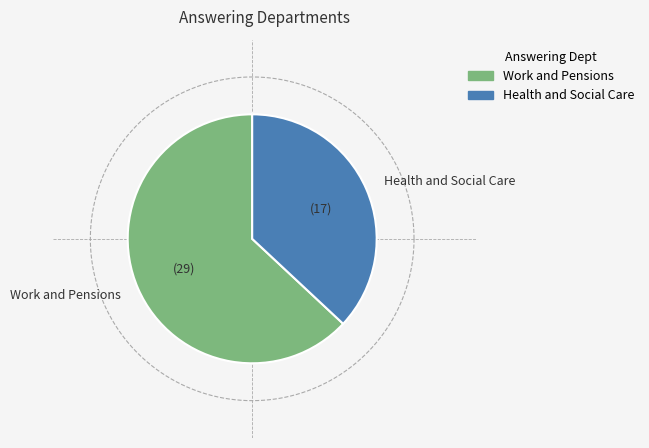

Rank the categories by value from highest to lowest.

Work and Pensions, Health and Social Care